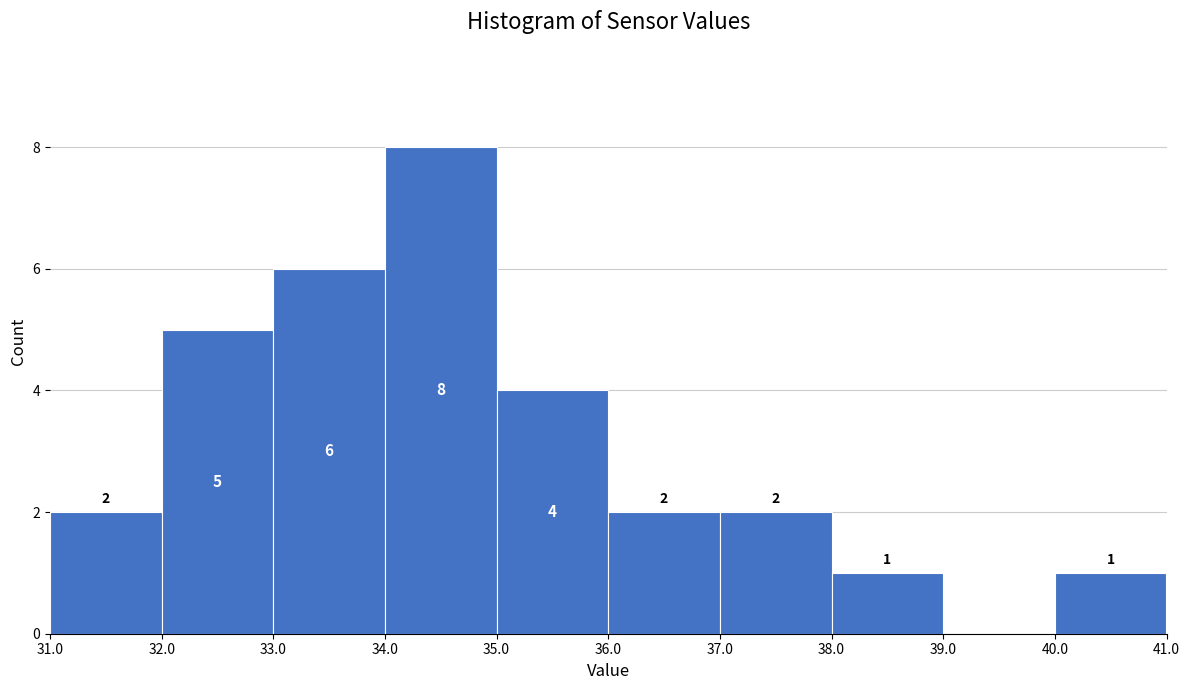

Over which range of the x-axis is the bar tallest?

34.0 to 35.0